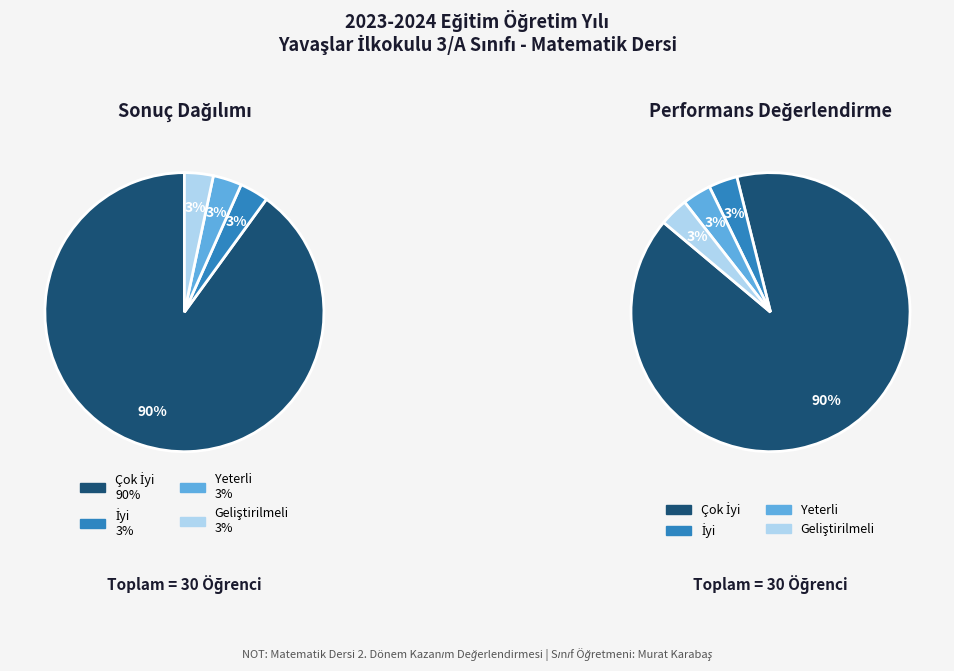

What percentage do İyi and Çok İyi together represent?

93.3%